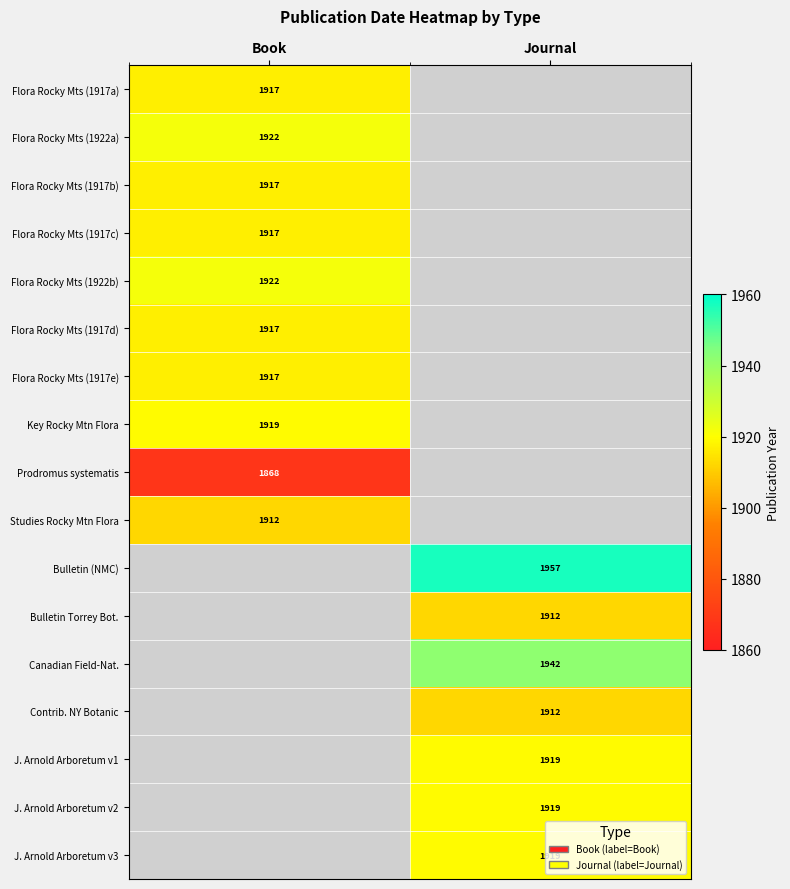

Between Book and Journal, which is larger?

Journal